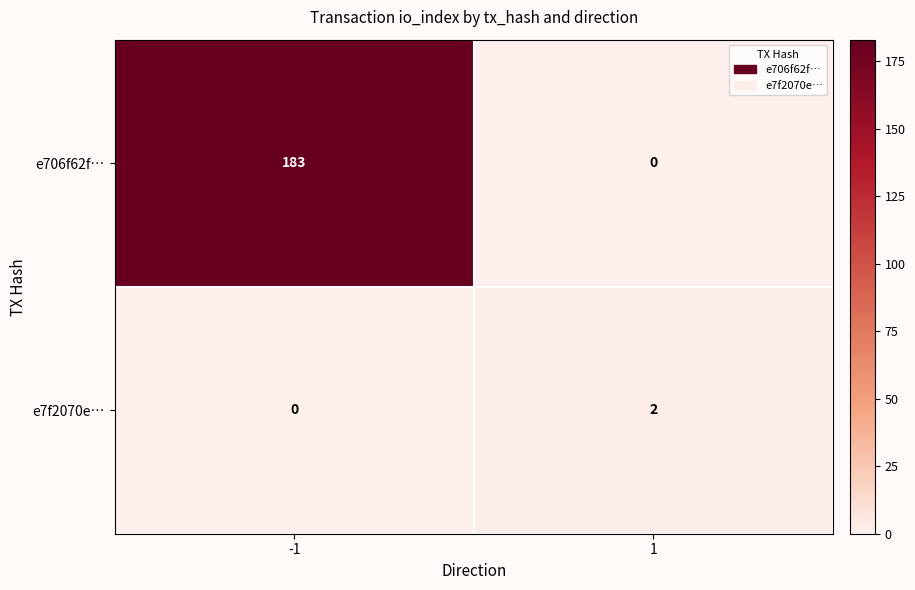

What value does the e706f62f… series have at -1, to the nearest 50?

200